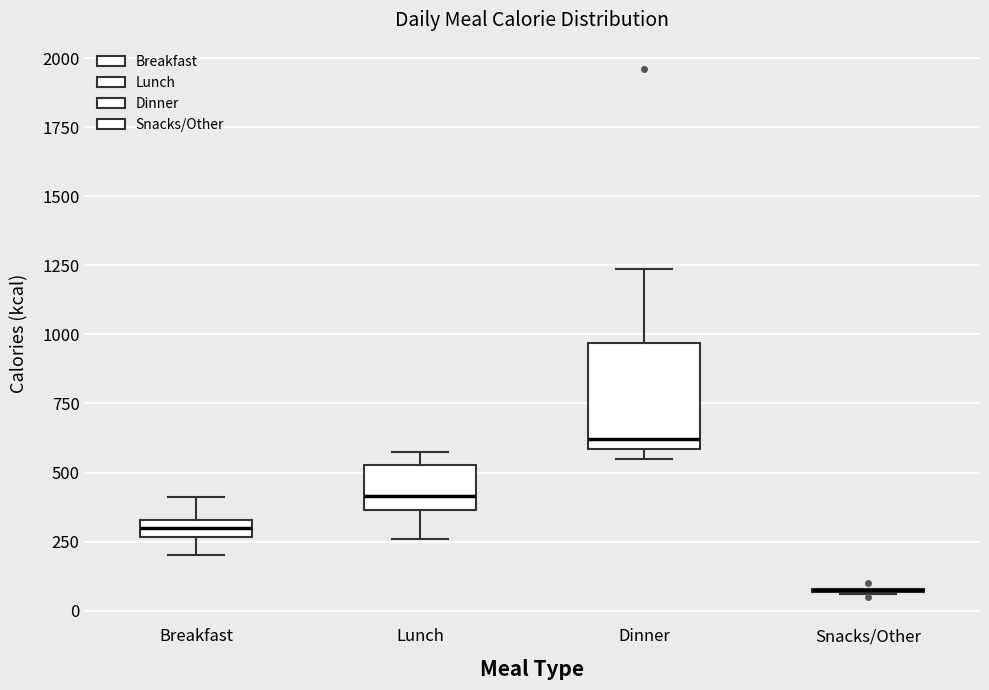

Comparing the boxes themselves (not the whiskers), which one is the tallest?

Dinner